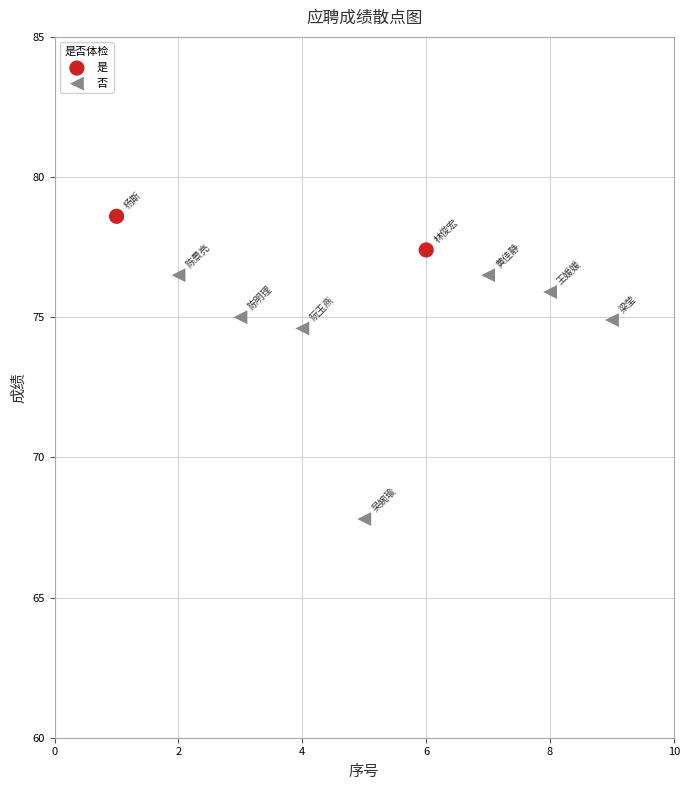

What are all the series names shown in the legend?

是, 否